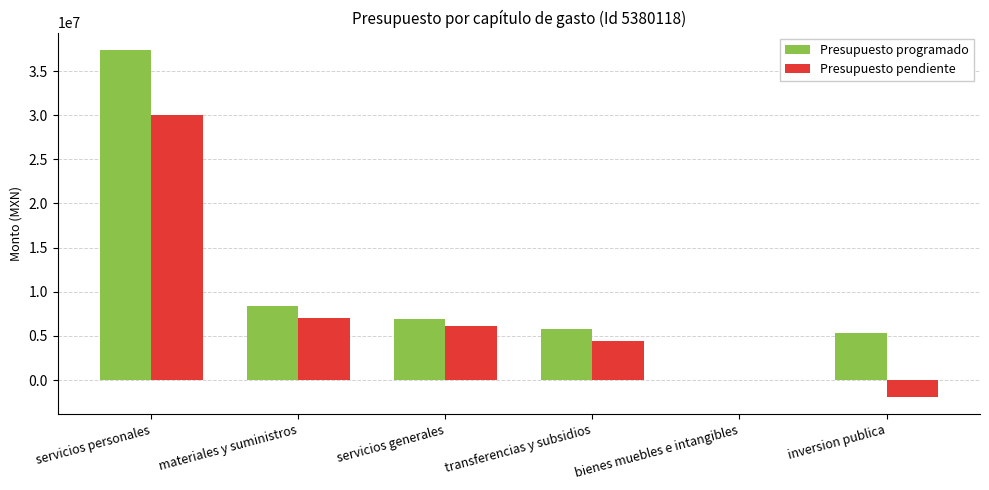

What is the difference between the Presupuesto pendiente values at transferencias y subsidios and inversion publica?

6366183.9